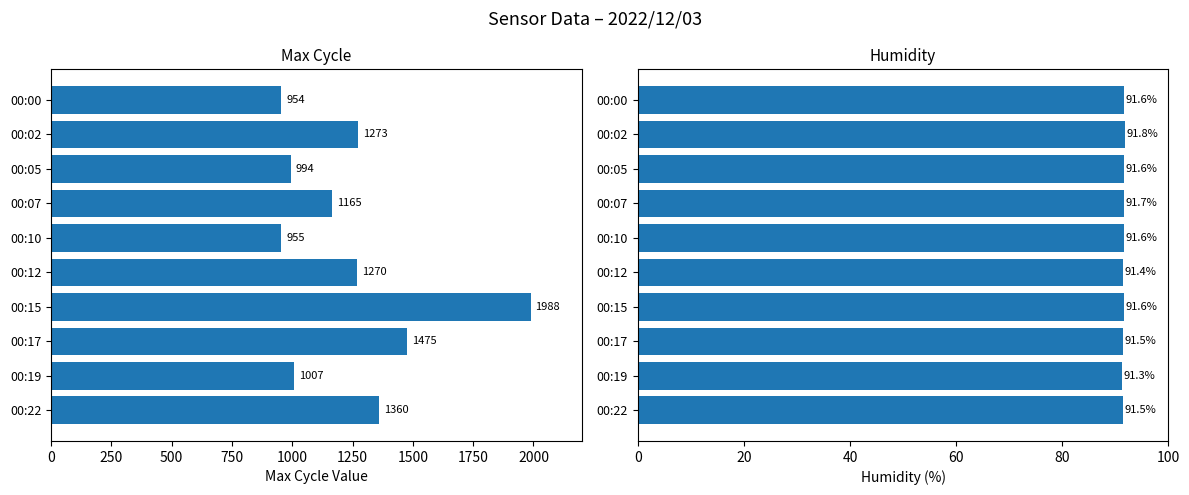

Which series has the largest range (max minus min)?

Max_cycle